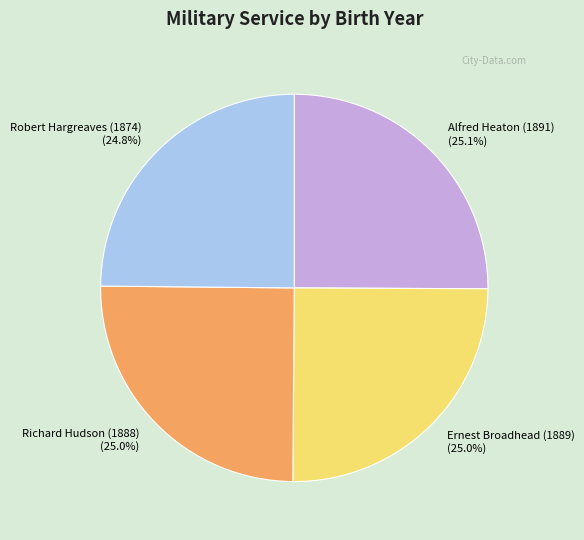

What portion of the pie excludes Alfred Heaton (1891)?

74.9%